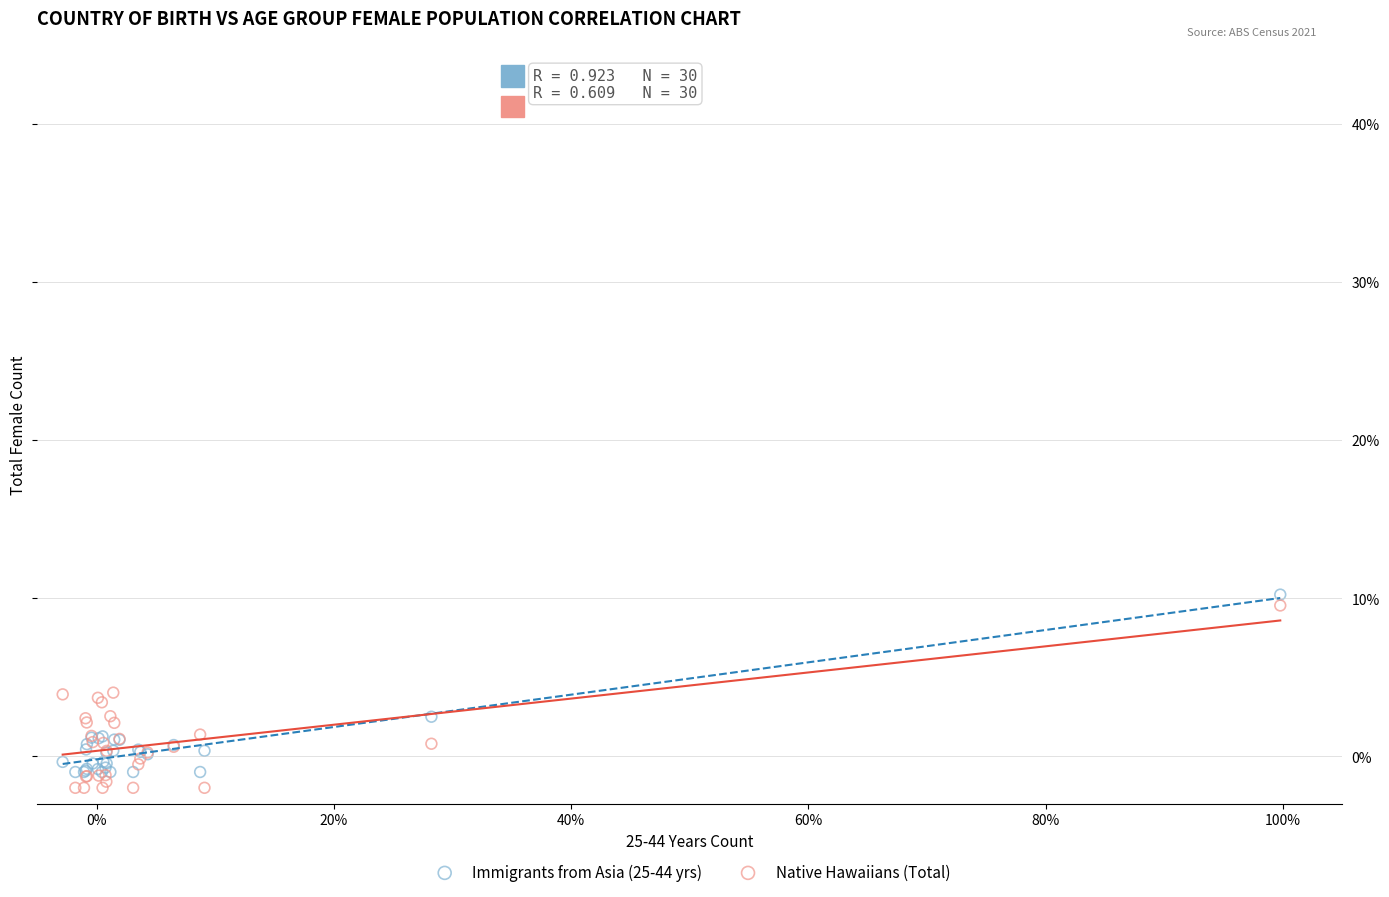

Which series contains the lowest Y value?

Native Hawaiians (Total)